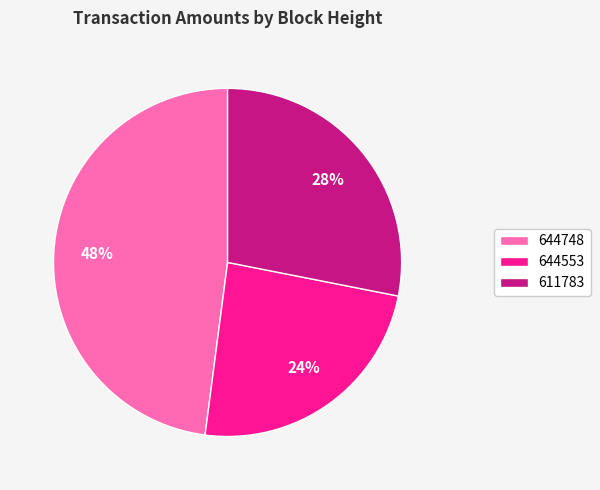

To the nearest percent, what is the difference between the 644748 and 644553 slice percentages?

24%